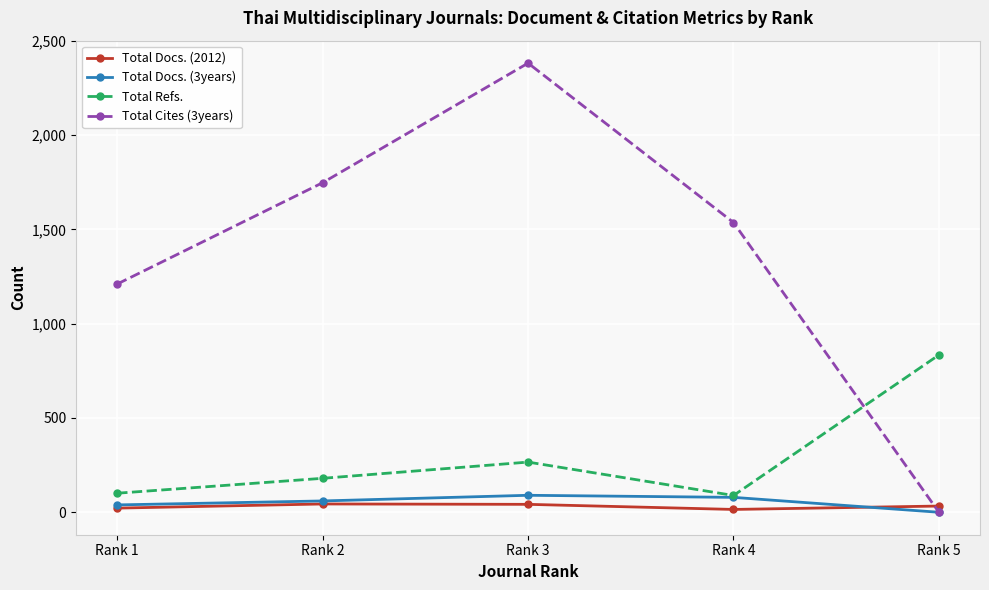

True or false: Total Docs. (2012) and Total Docs. (3years) intersect in this chart.

True